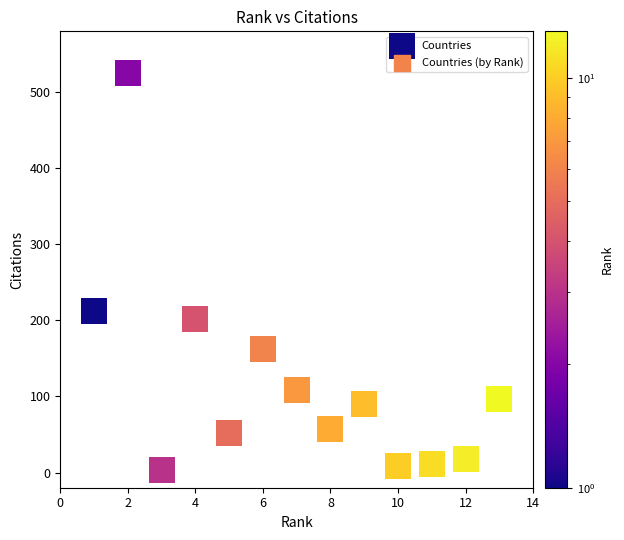

What Y value in the scatter plot is closest to 264?

212